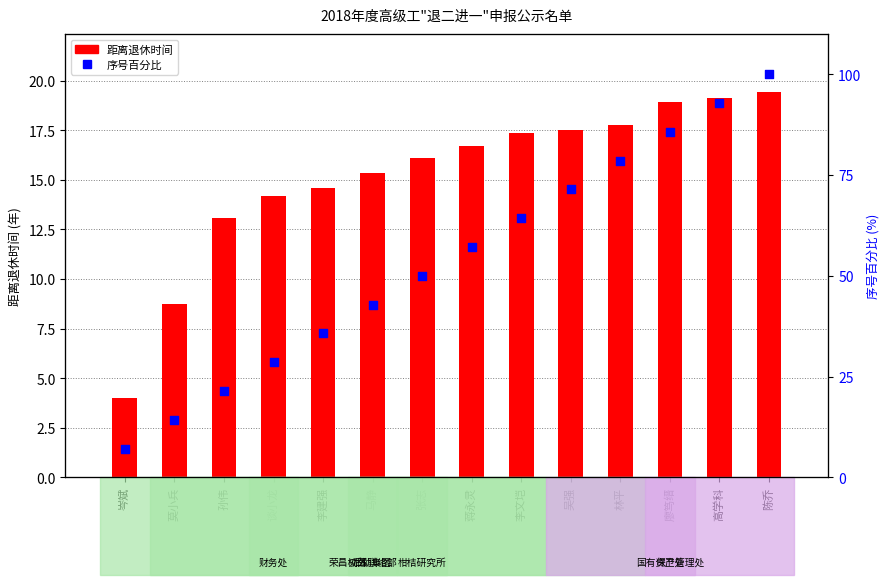

What are all the series names shown in the legend?

距离退休时间, 序号百分比